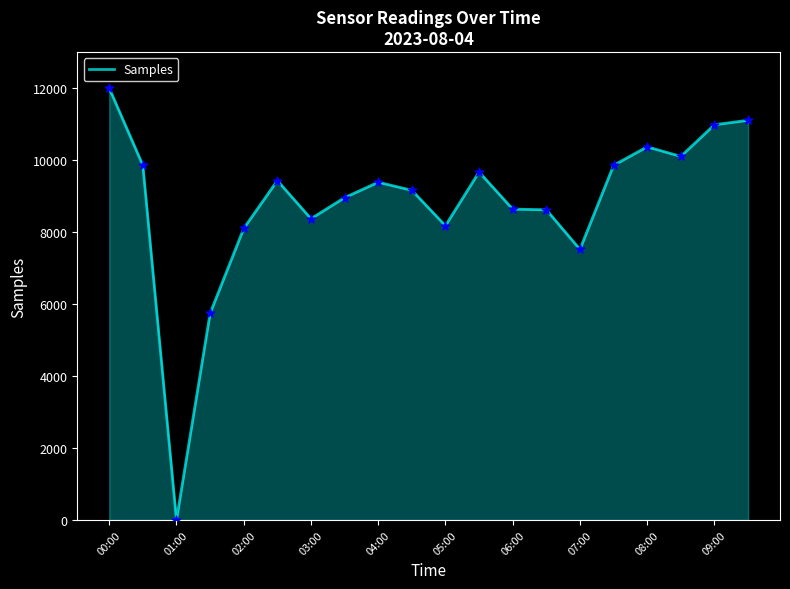

What is the difference between the maximum and minimum values?

12000.0